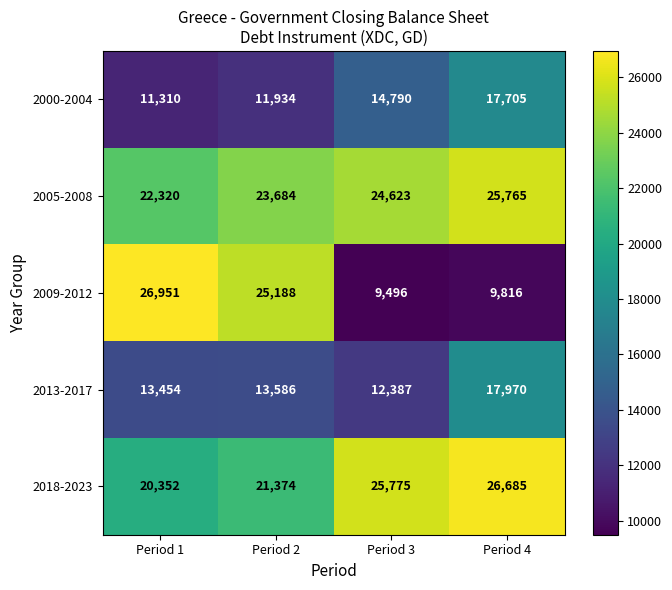

How many categories are shown in the chart?

4